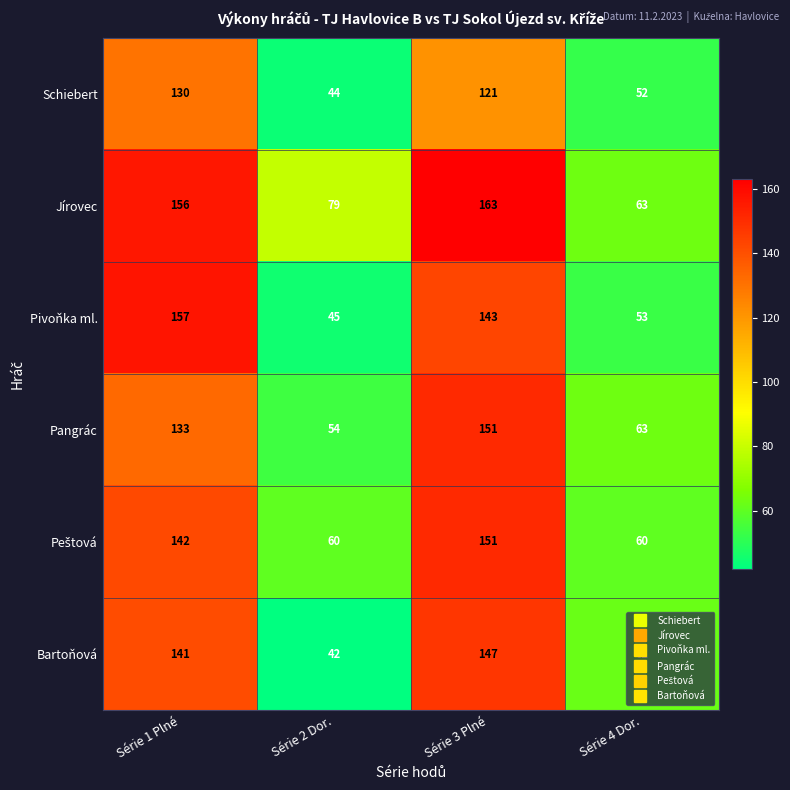

Is the value of Pangrác at Série 3 Plné greater than the value of Jírovec at Série 4 Dor.?

Yes